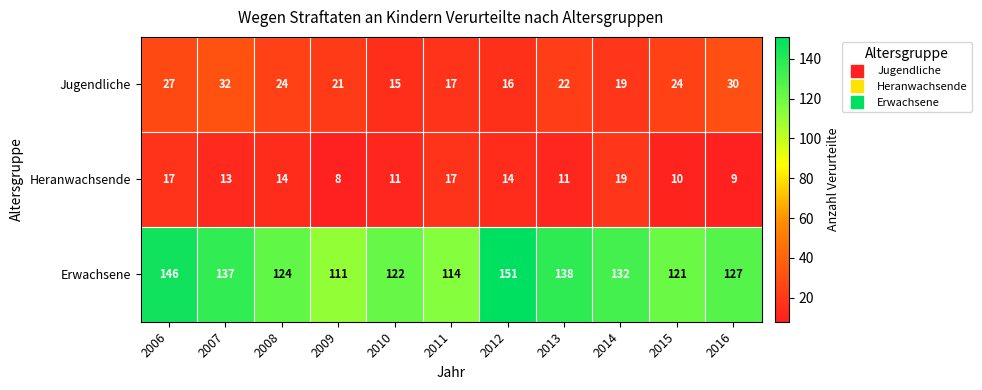

Rank the series by their maximum value, from lowest to highest.

Heranwachsende, Jugendliche, Erwachsene